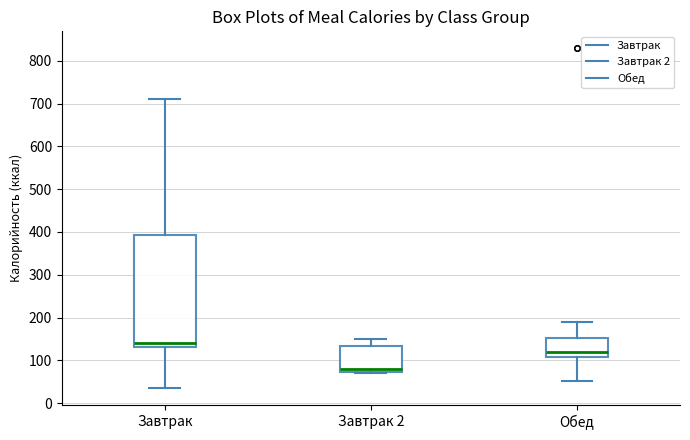

Reading left to right, read every box against the y-axis: the position of its median line, the range the box covers, and the ends of its whiskers. The values are not printed on the chart, so give them approximately, as read against the axis.

Завтрак: median 140, box 130 to 390, whiskers 40 to 710
Завтрак 2: median 80, box 70 to 130, whiskers 70 to 150
Обед: median 120, box 110 to 150, whiskers 50 to 190